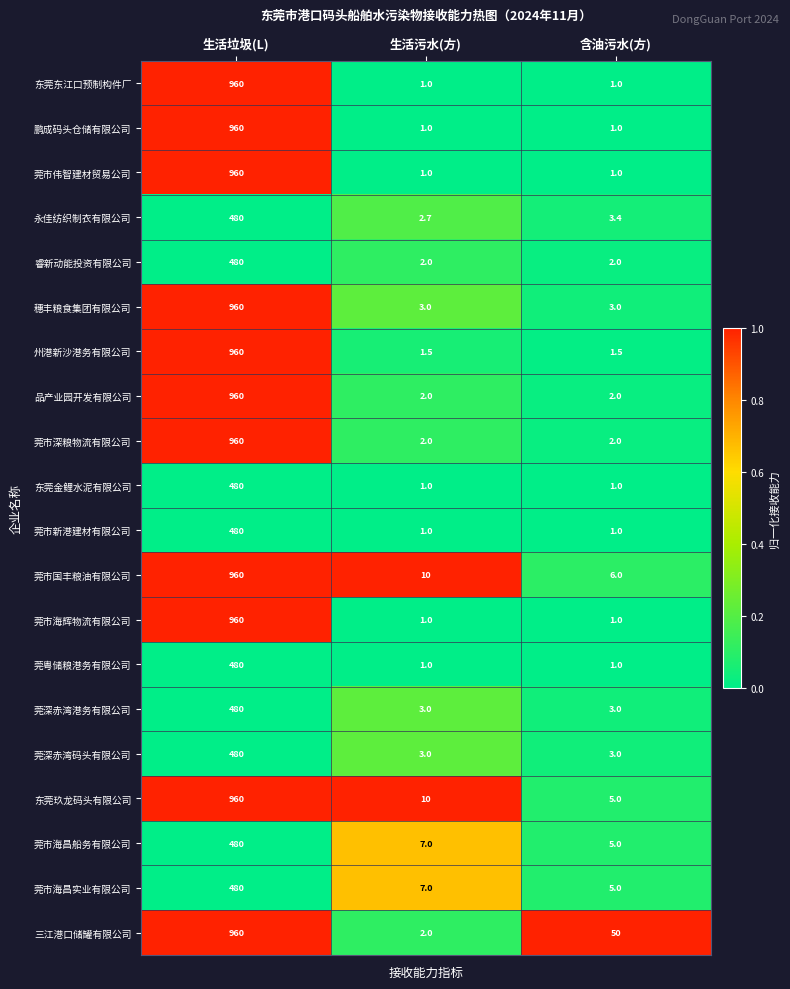

At which category is the sum across all series the highest?

生活垃圾(L)